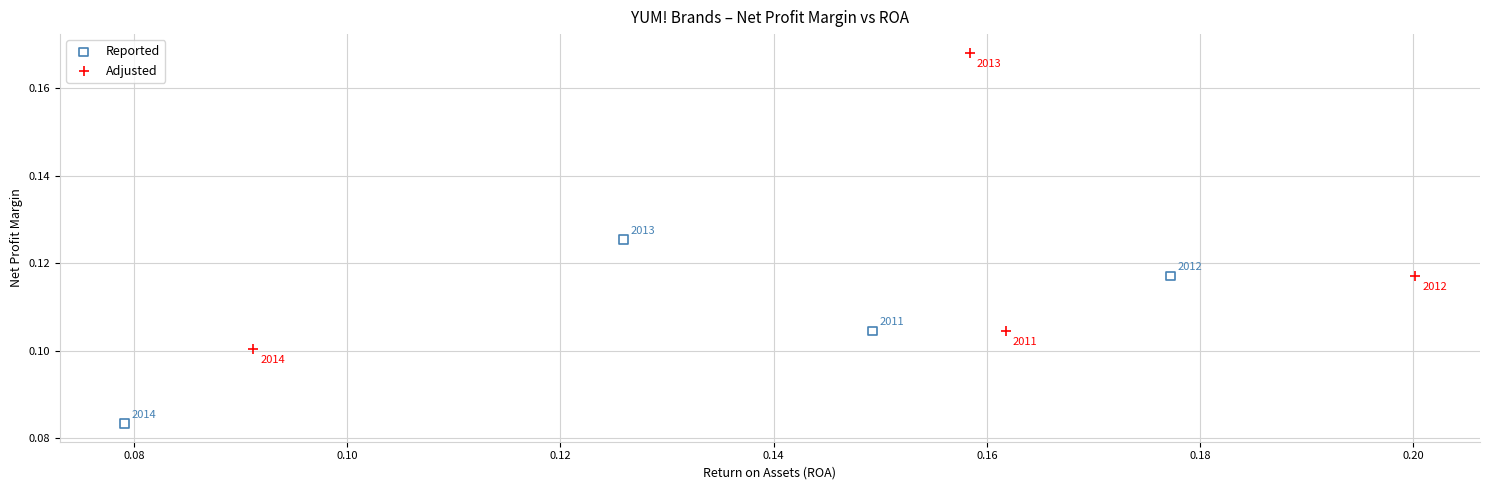

Which series contains the highest Y value?

Adjusted